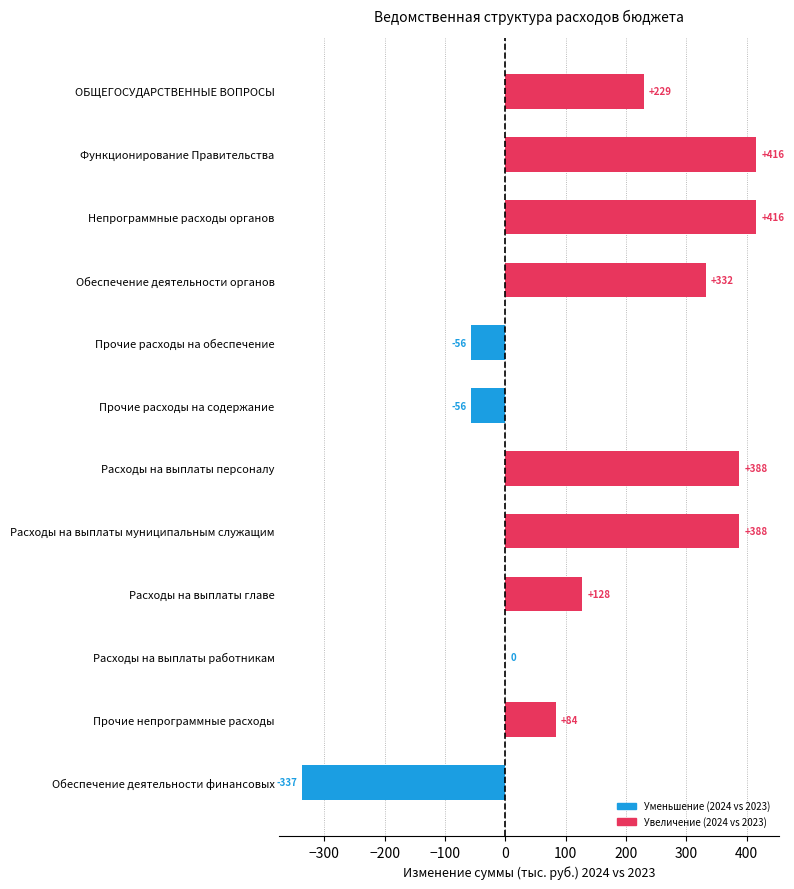

At which label is the value closest to 39?

Расходы на выплаты работникам